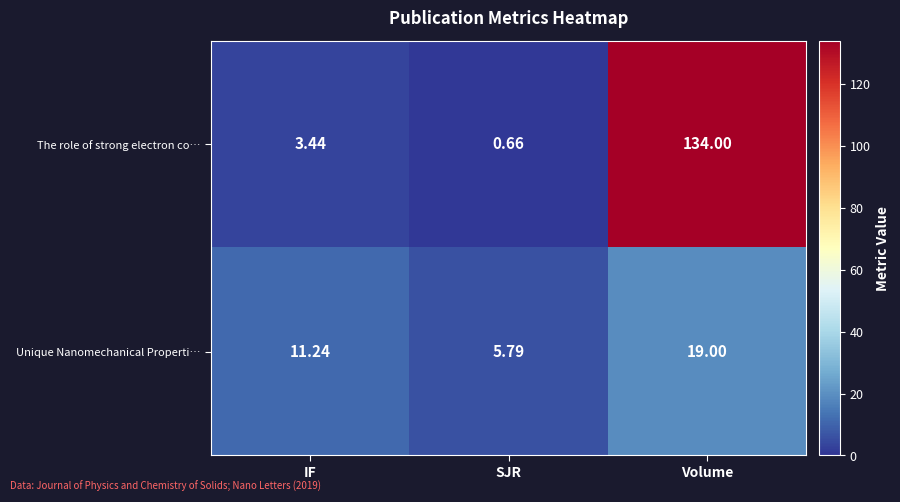

Where is Unique Nanomechanical Properti… nearest to the value 12?

IF